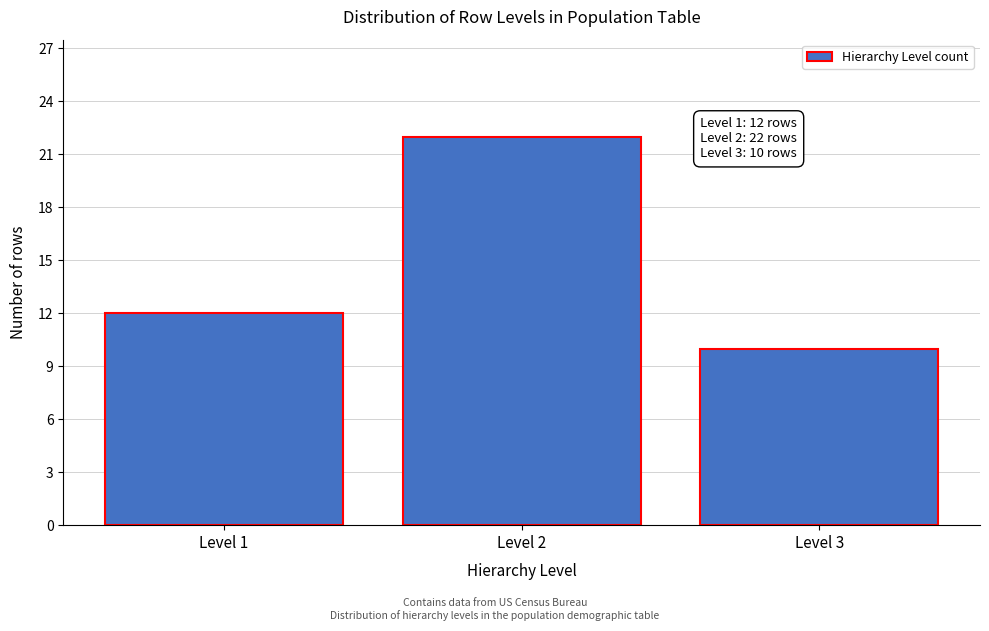

Reading left to right, extract all data points from this chart.

12	22	10